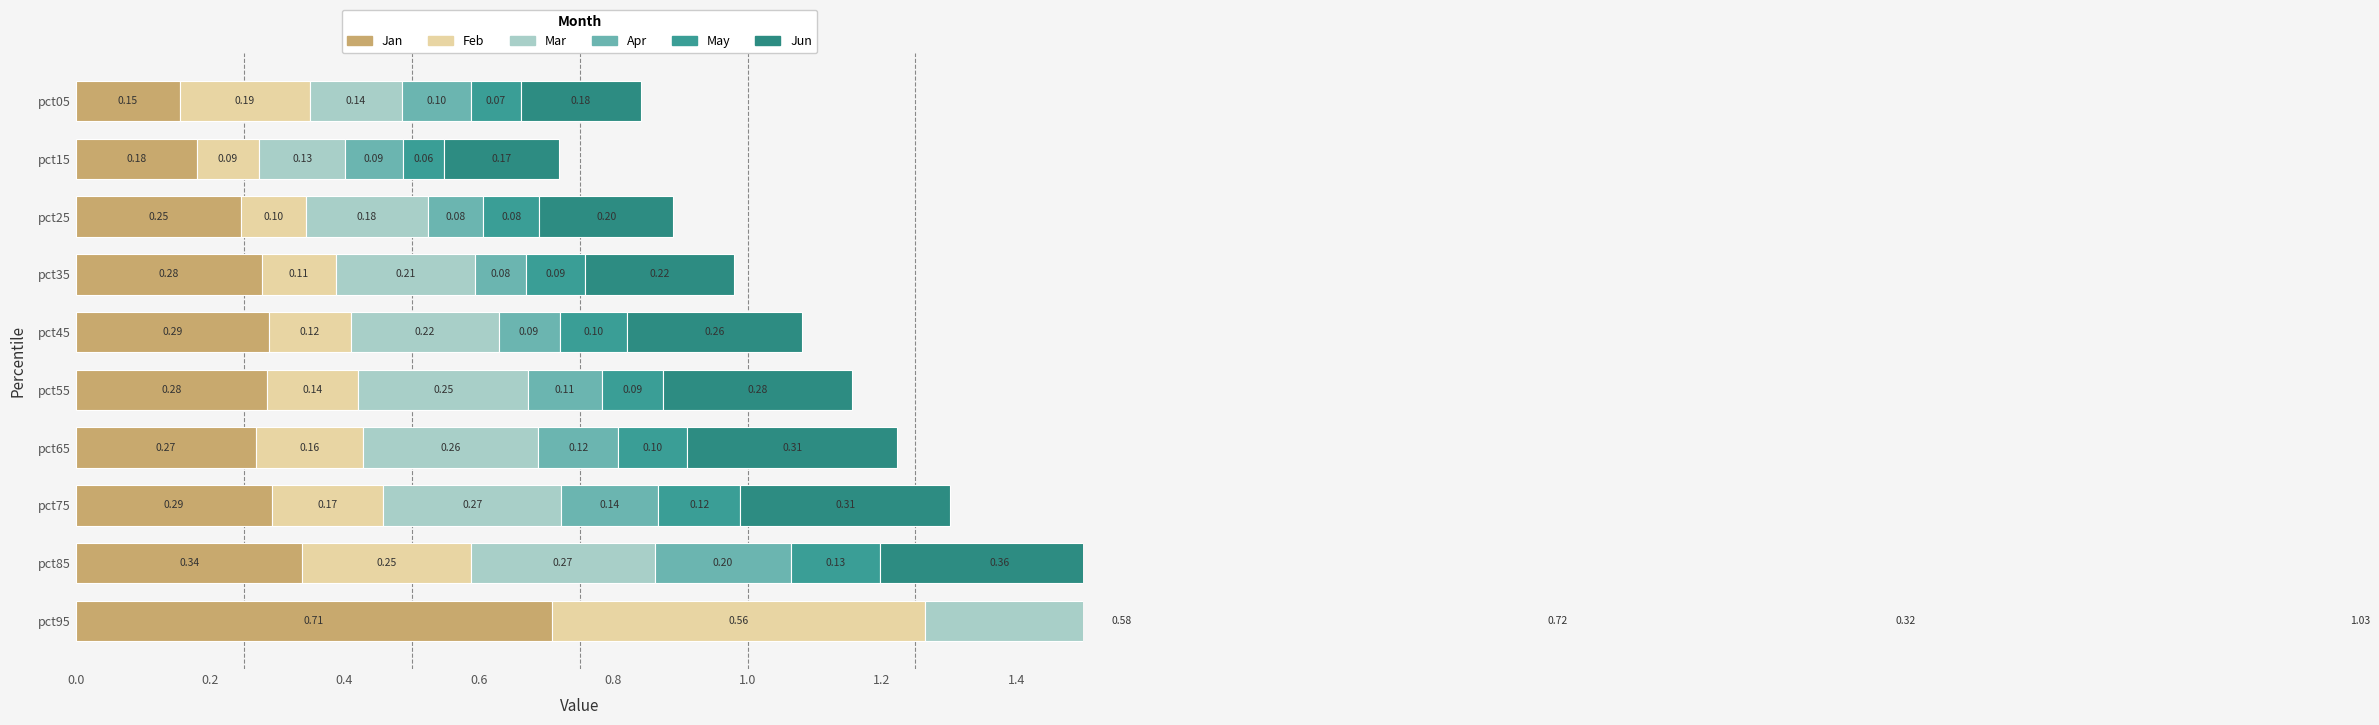

Which series has the largest total across all categories?

Jun